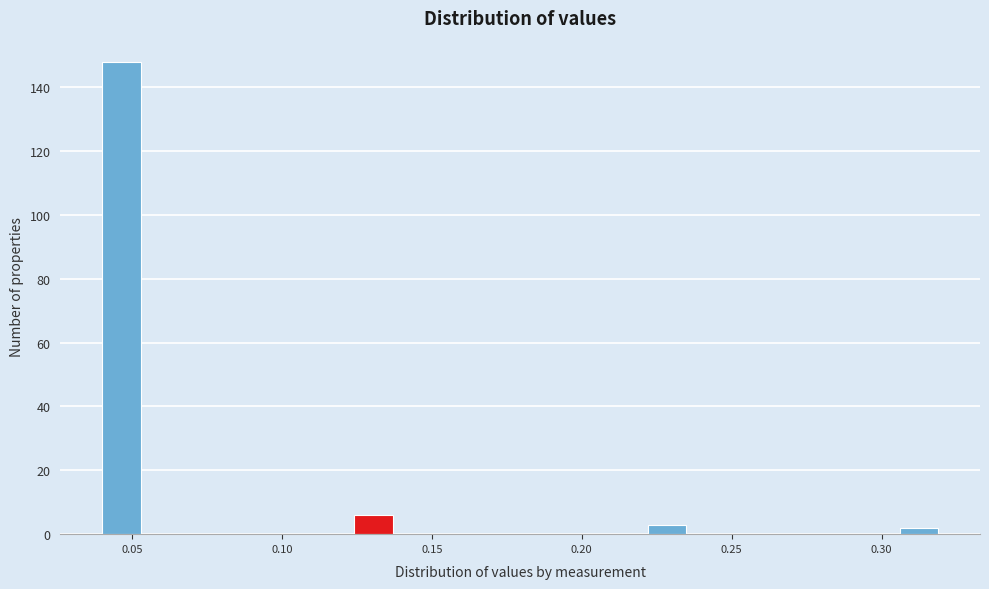

Around what value on the x-axis is the tallest bar? Give the approximate position of its centre, as read against the axis.

0.045